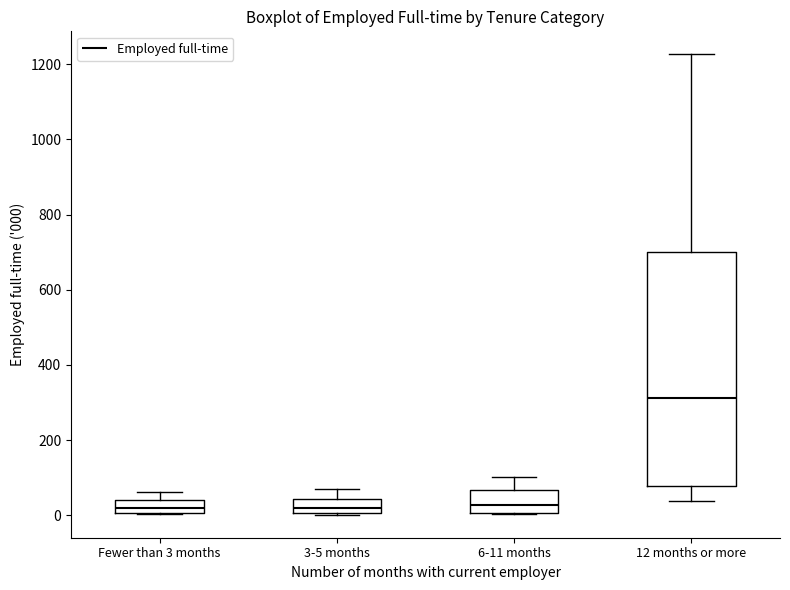

Which box is the tallest, from its lower edge to its upper edge?

12 months or more